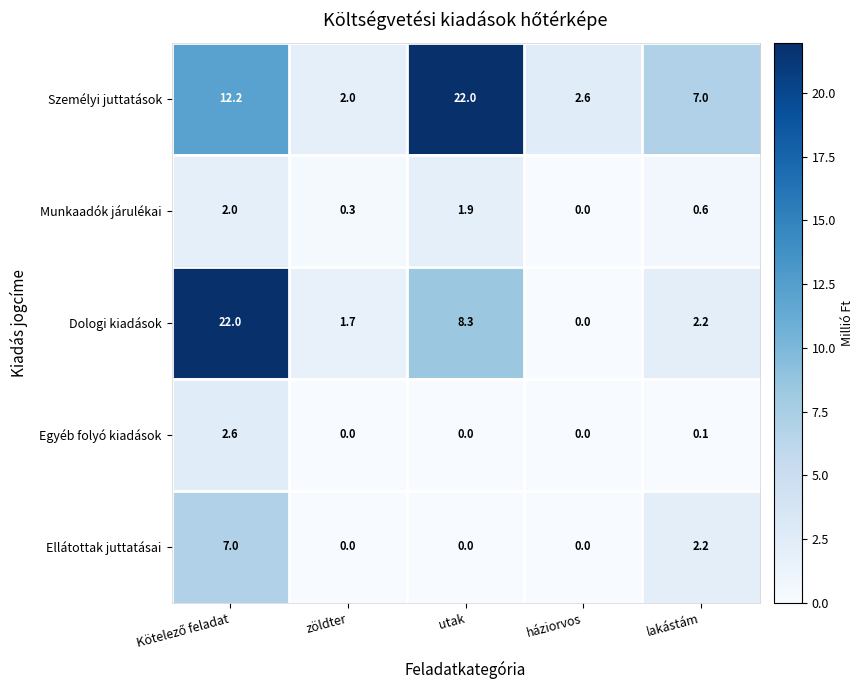

What is the difference between the second highest and second lowest values in the Személyi juttatások series?

9.6